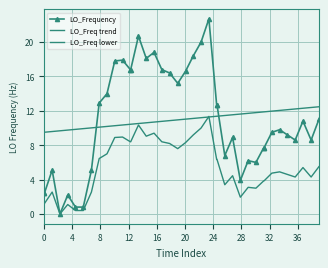

What is the difference between the maximum and minimum values in the LO_Freq trend series?

3.0